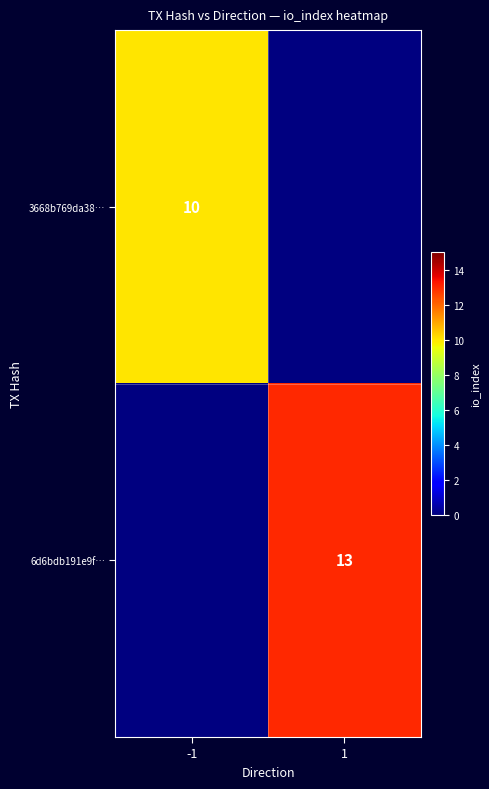

The 6d6bdb191e9f… series shows 5 at 1. True or false?

False